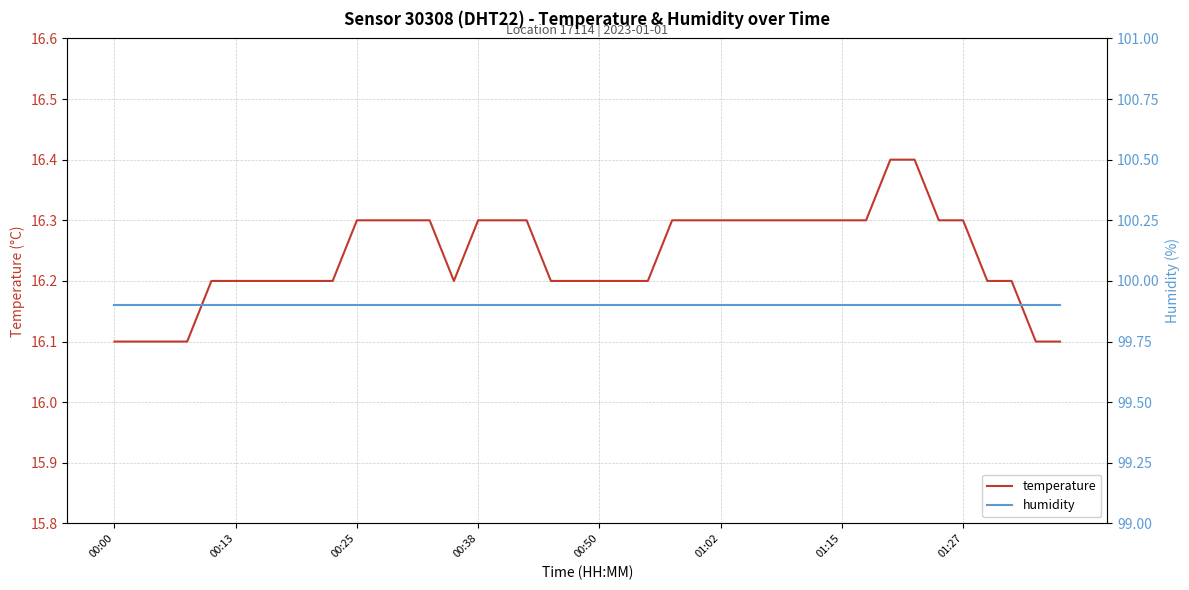

At which category is the sum across all series the highest?

32